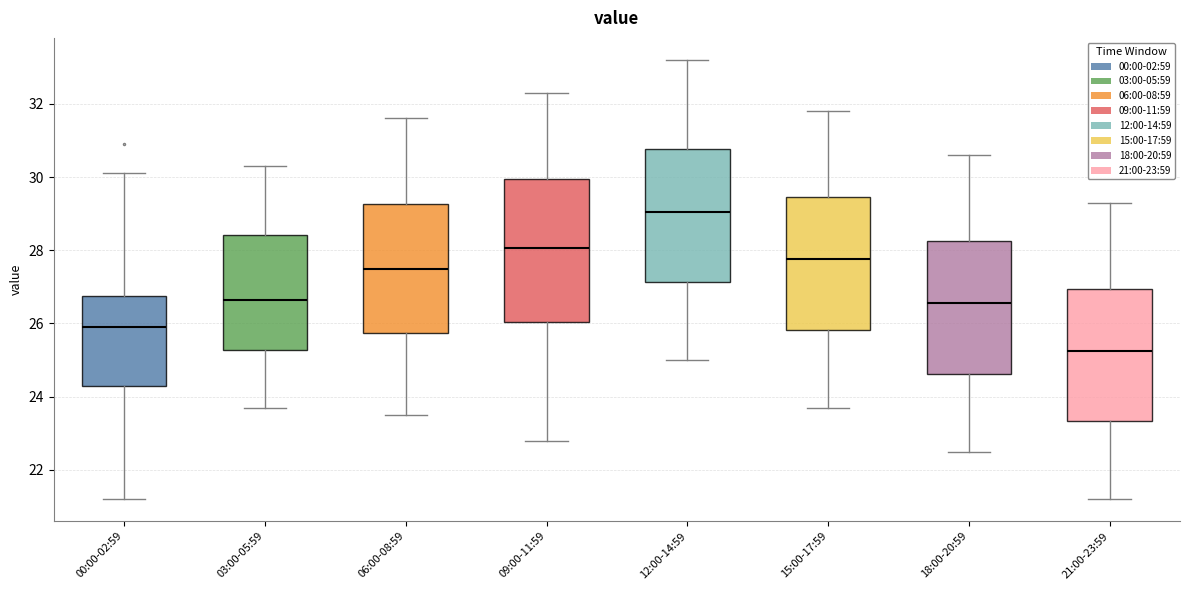

Which box has the highest median line?

12:00-14:59